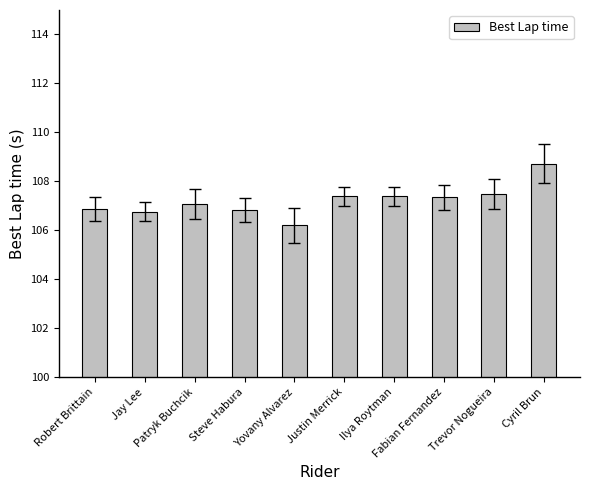

What is the value of the 10th bar from the left?

108.7